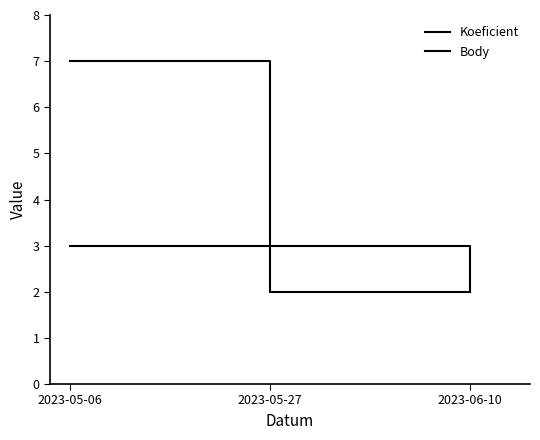

What is the label of the 1st point from the left?

2023-05-06